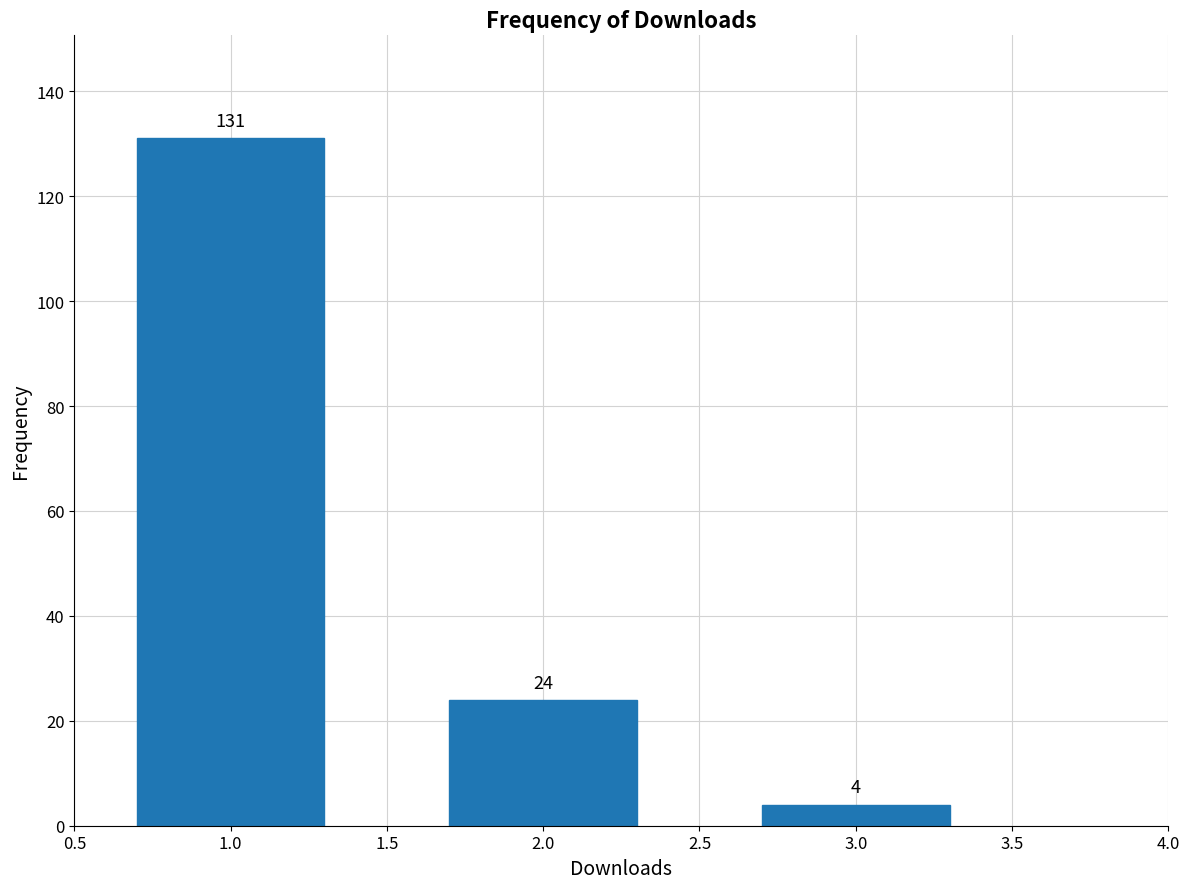

Reading left to right, transcribe all the data shown in this chart.

131	24	4